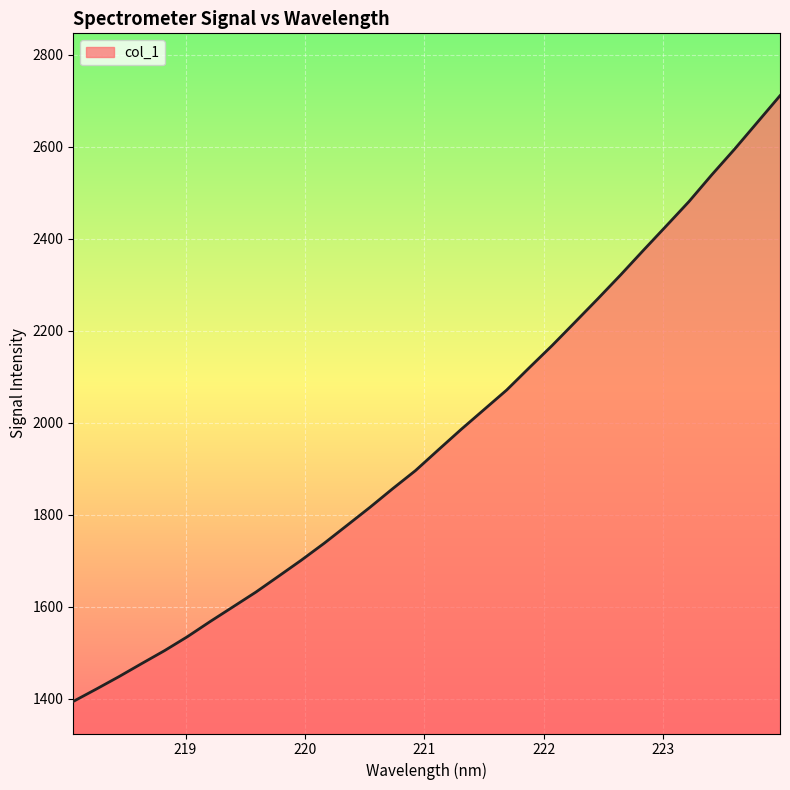

What is the smallest value displayed?

1394.4